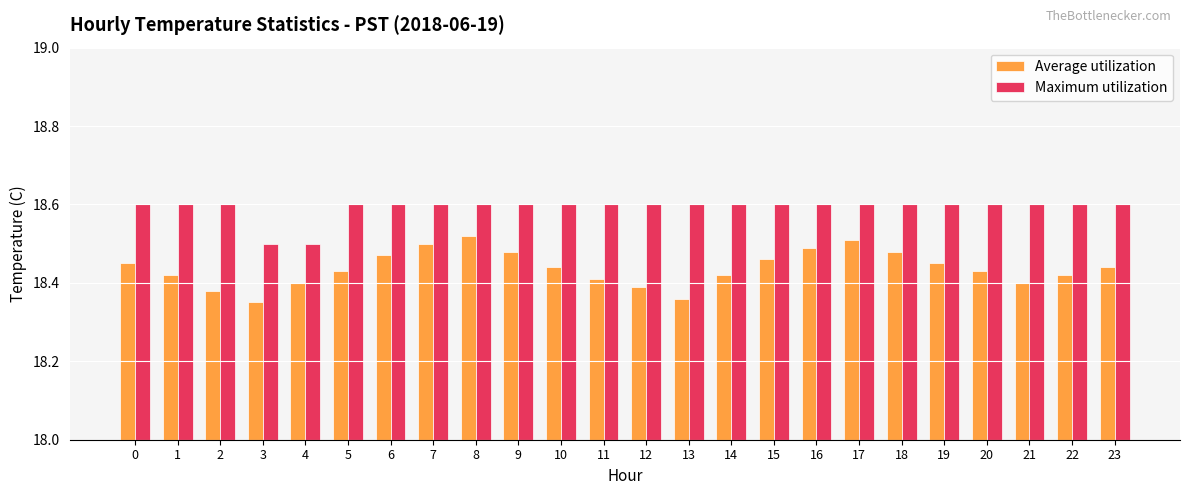

Rank the series by their maximum value, from lowest to highest.

Average utilization, Maximum utilization